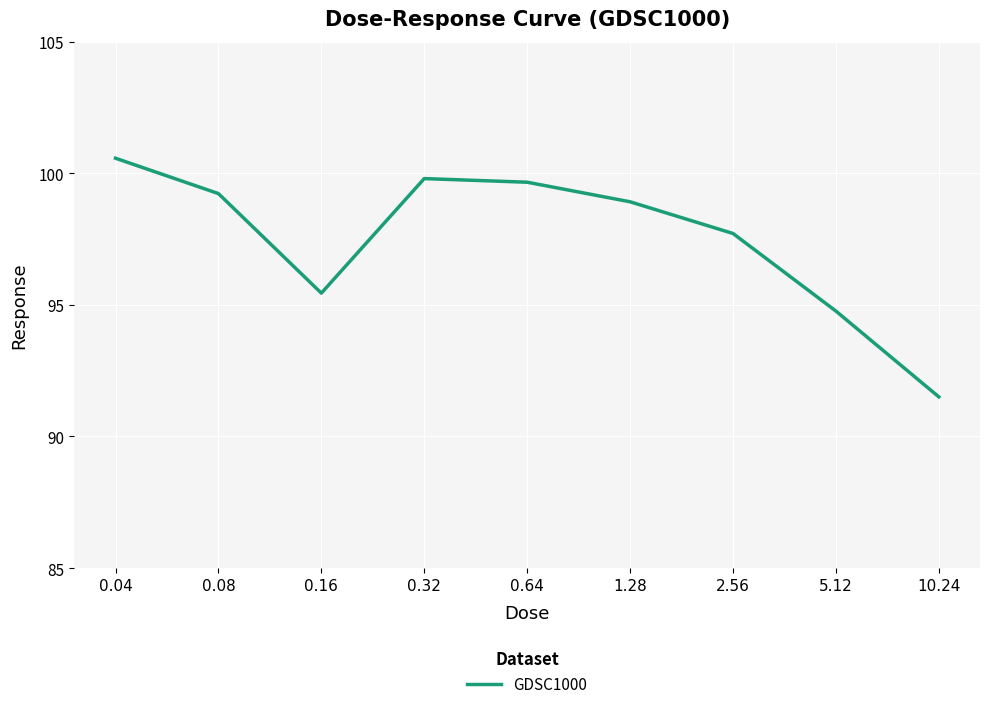

Between 0.32 and 10.24, which is larger?

0.32